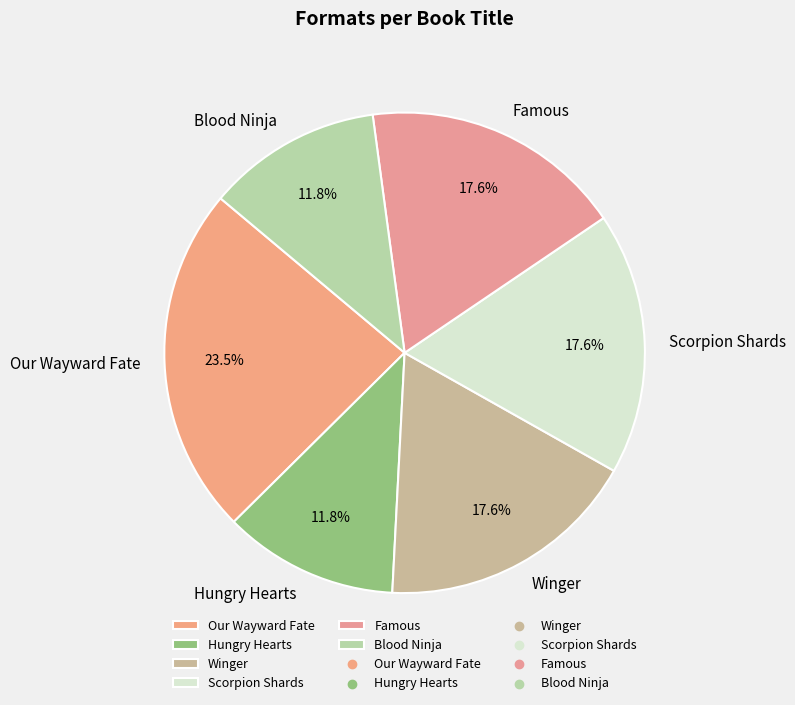

Is there a majority slice in this chart?

No